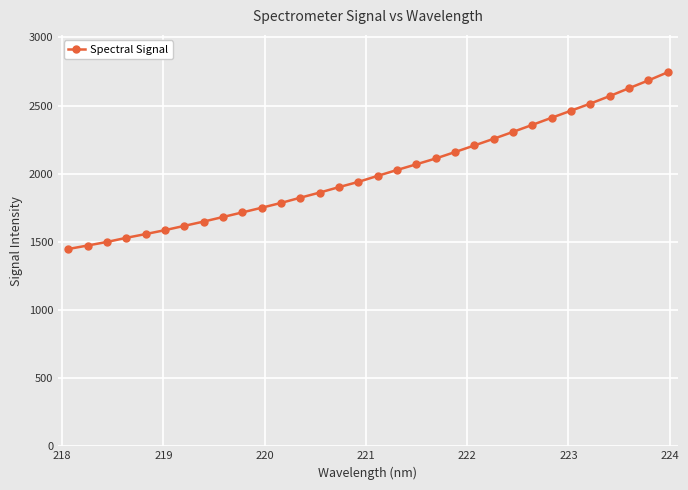

How many series are shown in this chart?

1